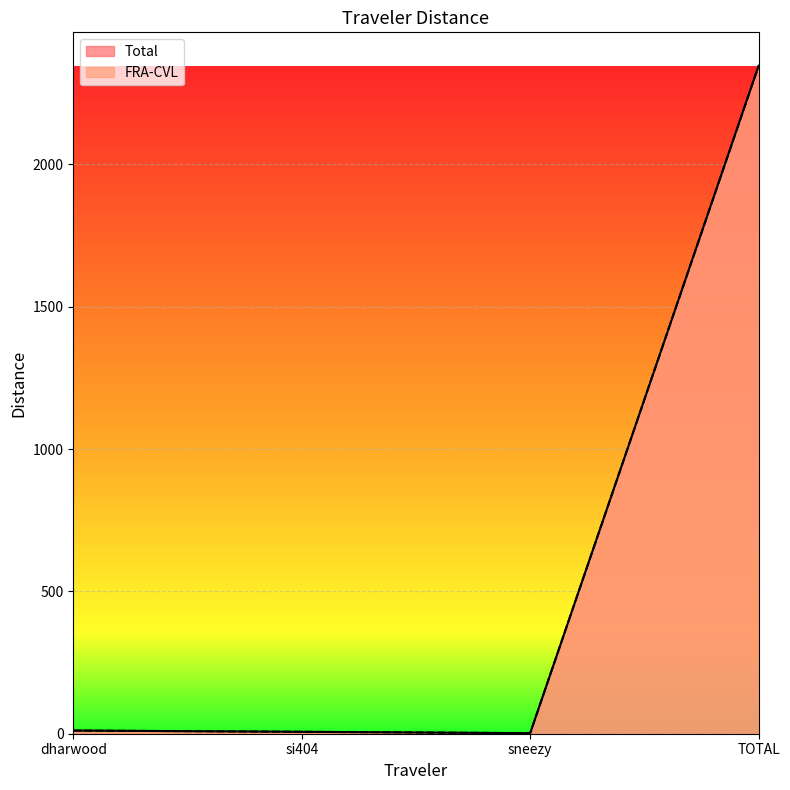

How many interior local valleys does the FRA-CVL series have?

1